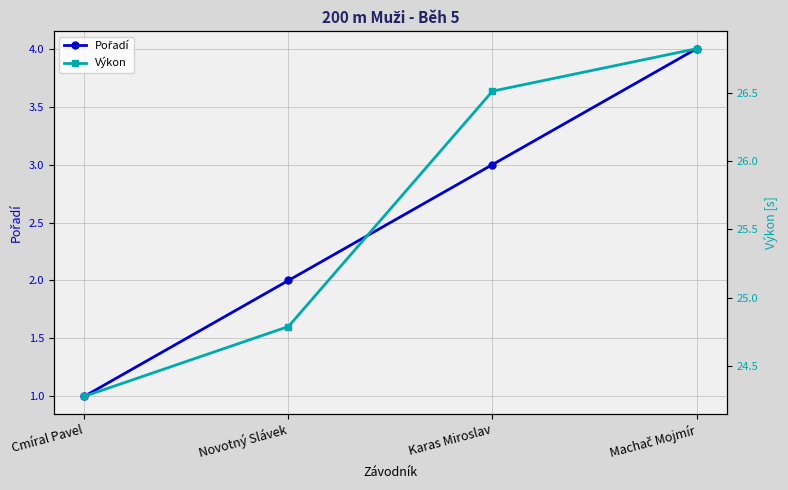

Which category has the highest value across all series?

Machač Mojmír